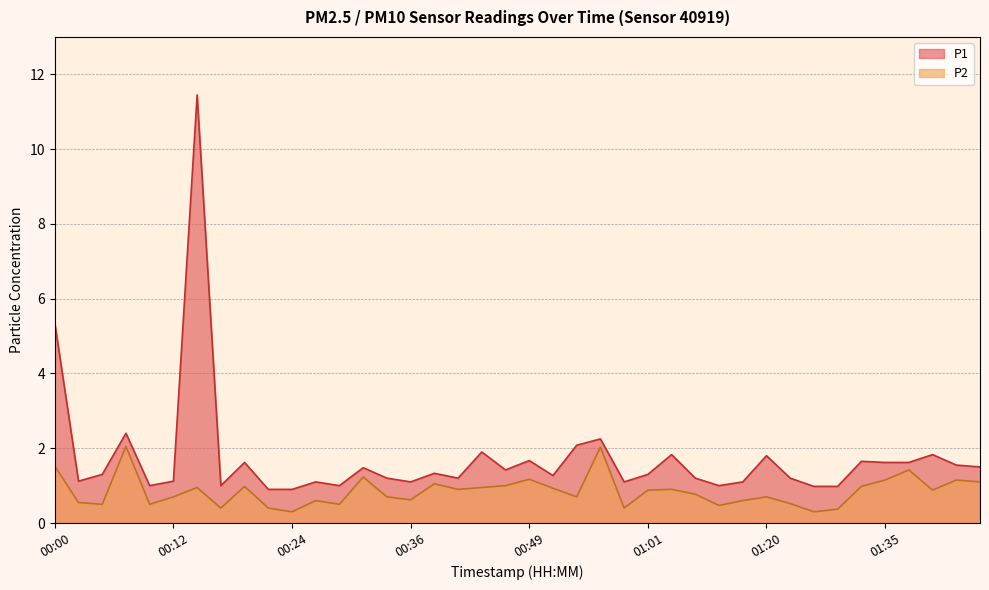

The P2 series shows 0.9 at 00:51. True or false?

True